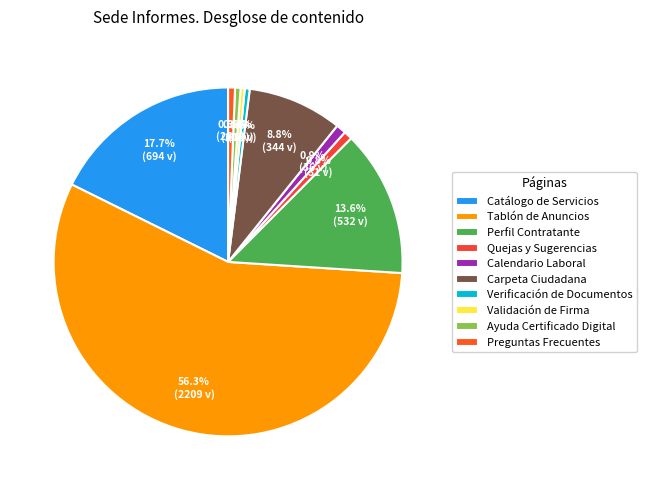

What percentage do Ayuda Certificado Digital and Carpeta Ciudadana together represent?

9.3%